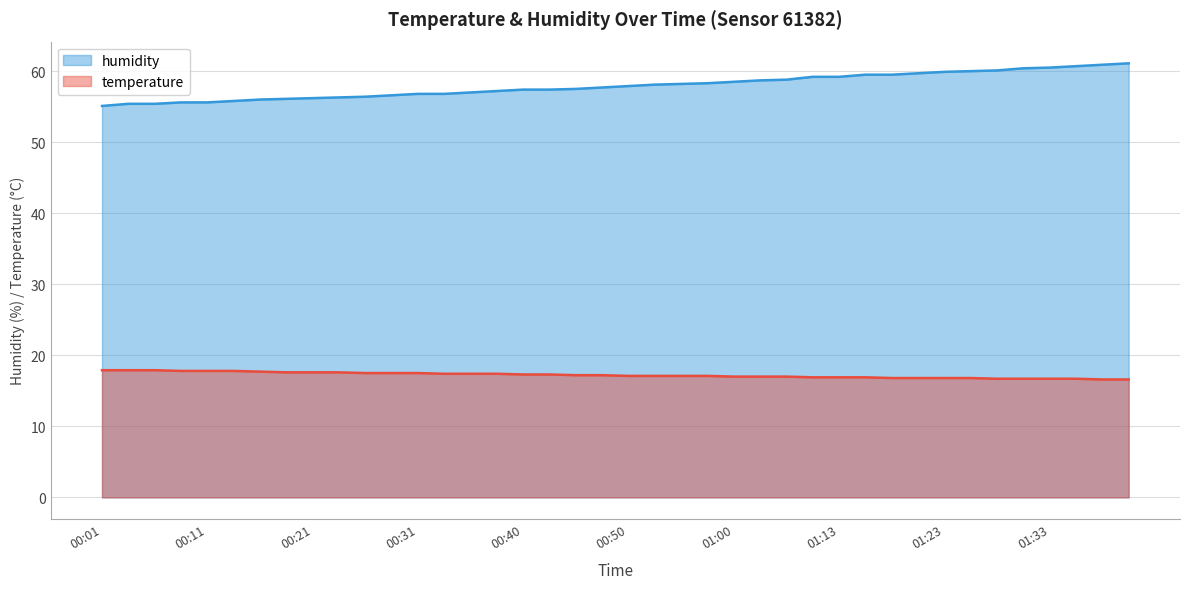

Where is temperature nearest to the value 17?

01:00